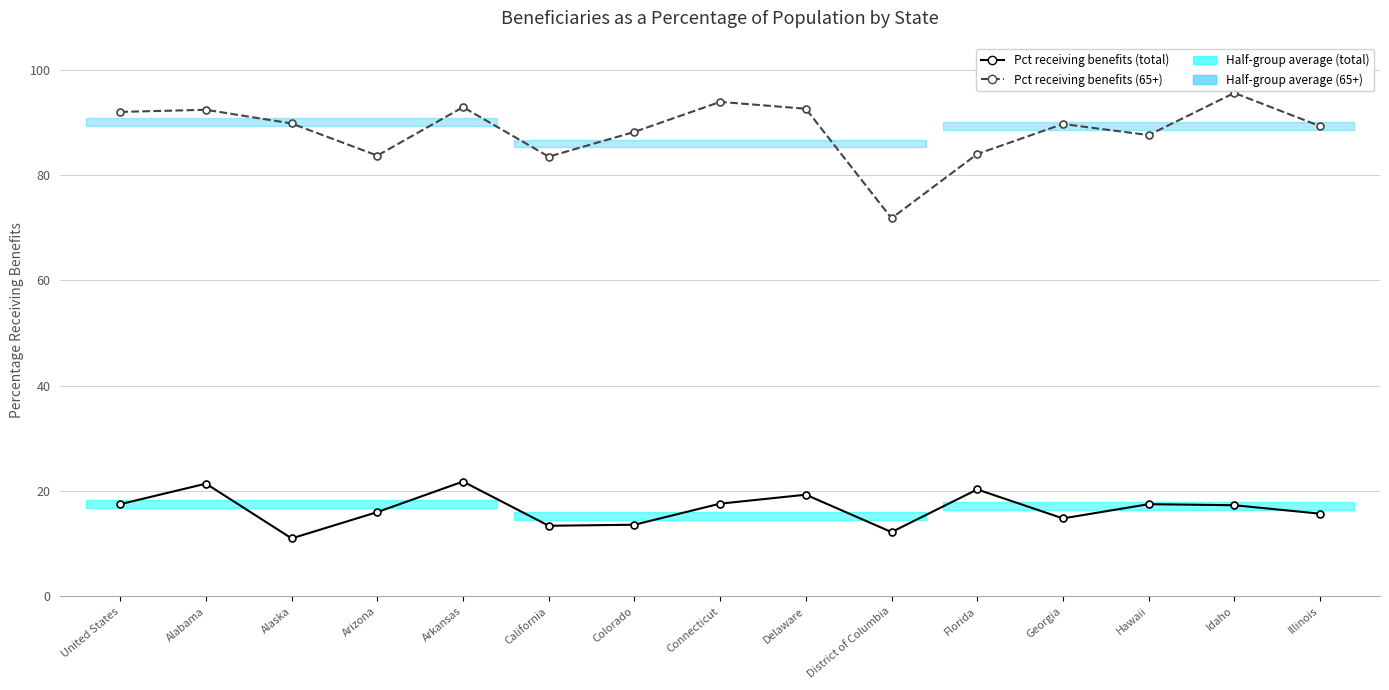

What is the sum of the Pct receiving benefits (65+) values at District of Columbia and Arizona?

155.5